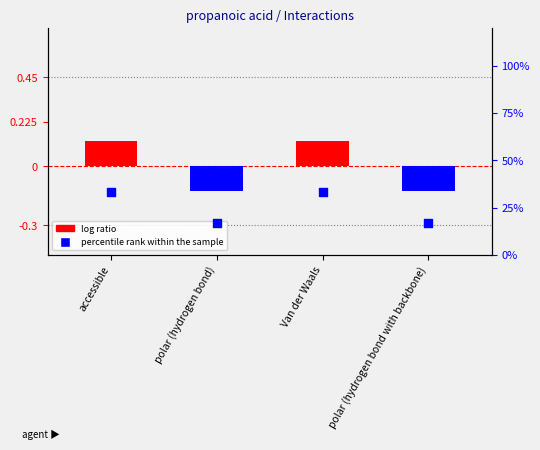

At which category is the sum across all series the highest?

accessible